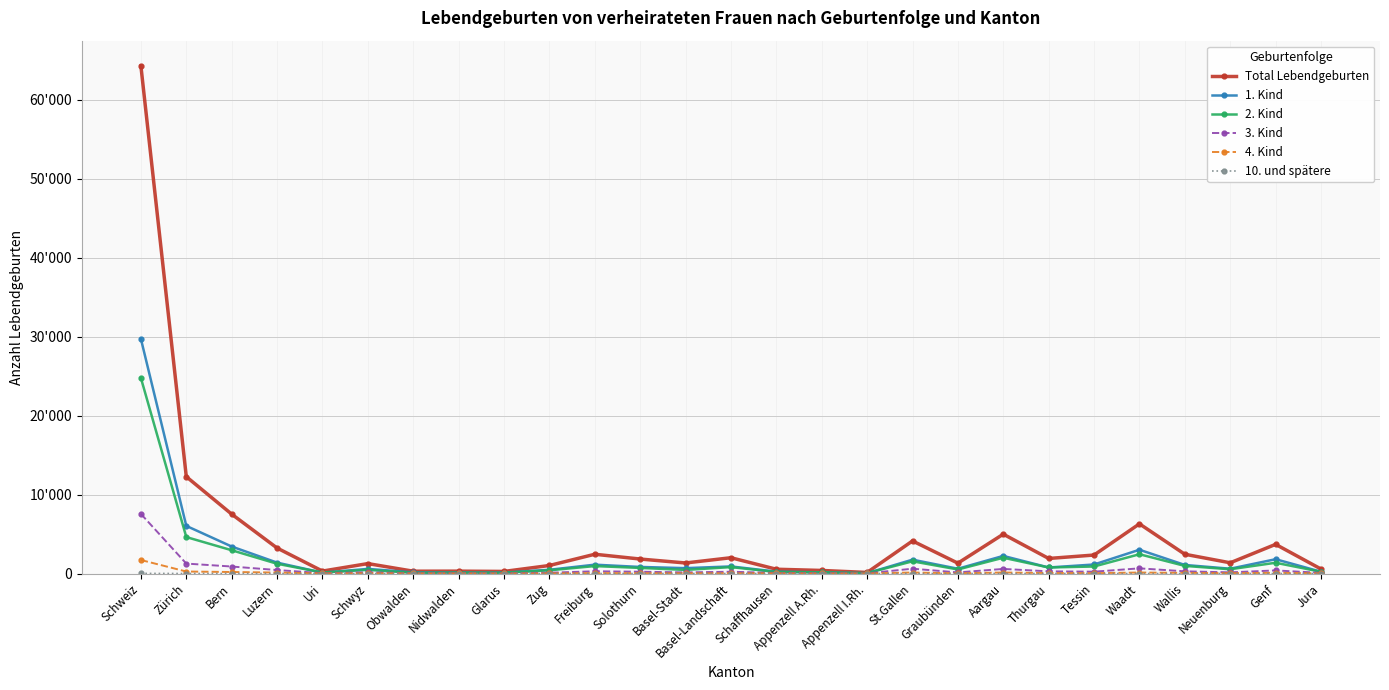

Between Zürich and Jura, which series saw the biggest shift?

Total Lebendgeburten